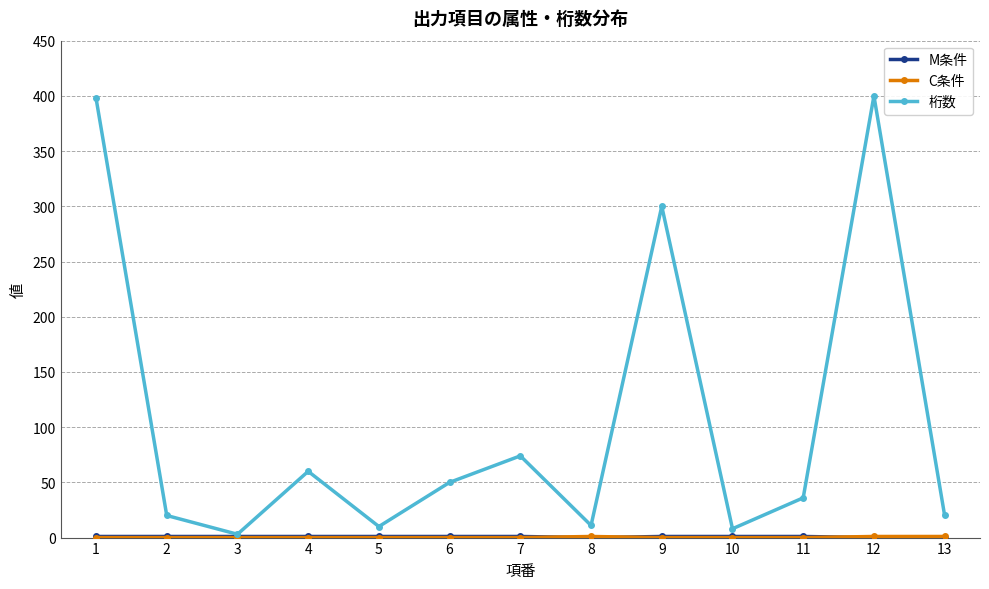

How many distinct data groups are displayed?

3